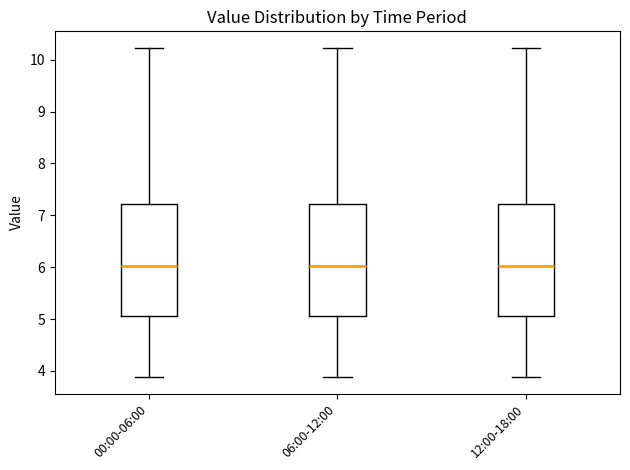

Reading left to right, transcribe this box plot: for each box, give where its median line is, the range the box spans, and where its two whiskers end, as read against the y-axis. The values are not printed on the chart, so give them approximately, as read against the axis.

00:00-06:00: median 6.0, box 5.1 to 7.2, whiskers 3.9 to 10.2
06:00-12:00: median 6.0, box 5.1 to 7.2, whiskers 3.9 to 10.2
12:00-18:00: median 6.0, box 5.1 to 7.2, whiskers 3.9 to 10.2